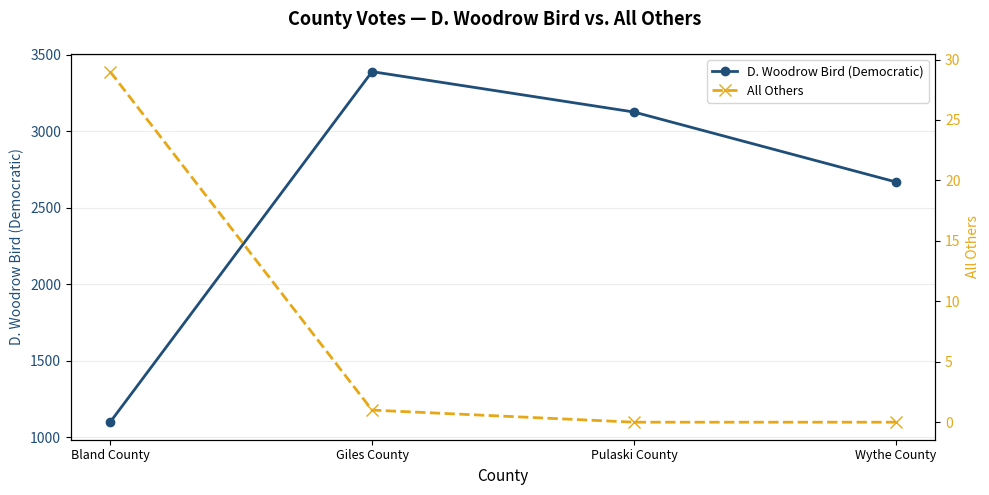

Is the value of All Others at Bland County greater than the value of D. Woodrow Bird (Democratic) at Pulaski County?

No